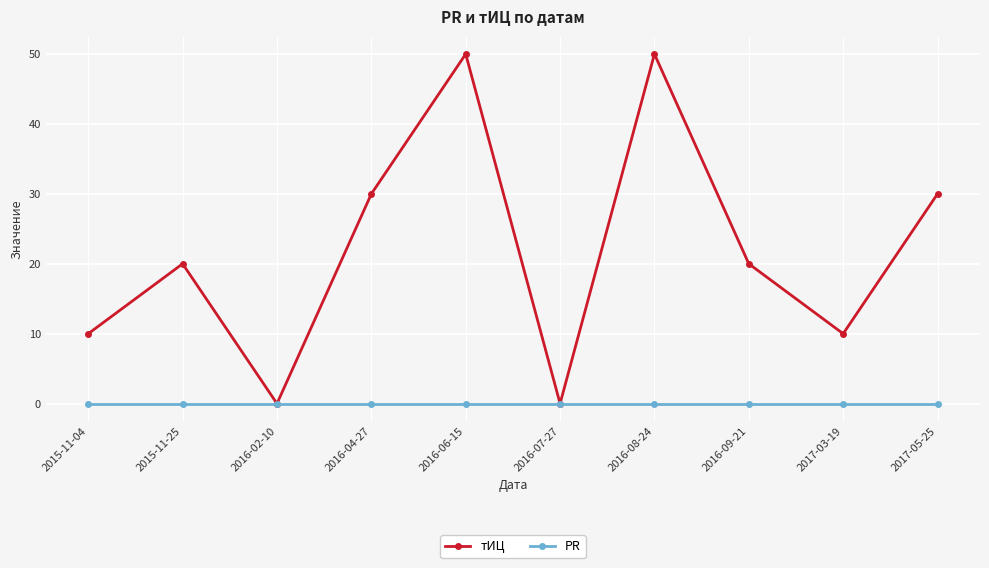

How many lines are shown in the chart?

2